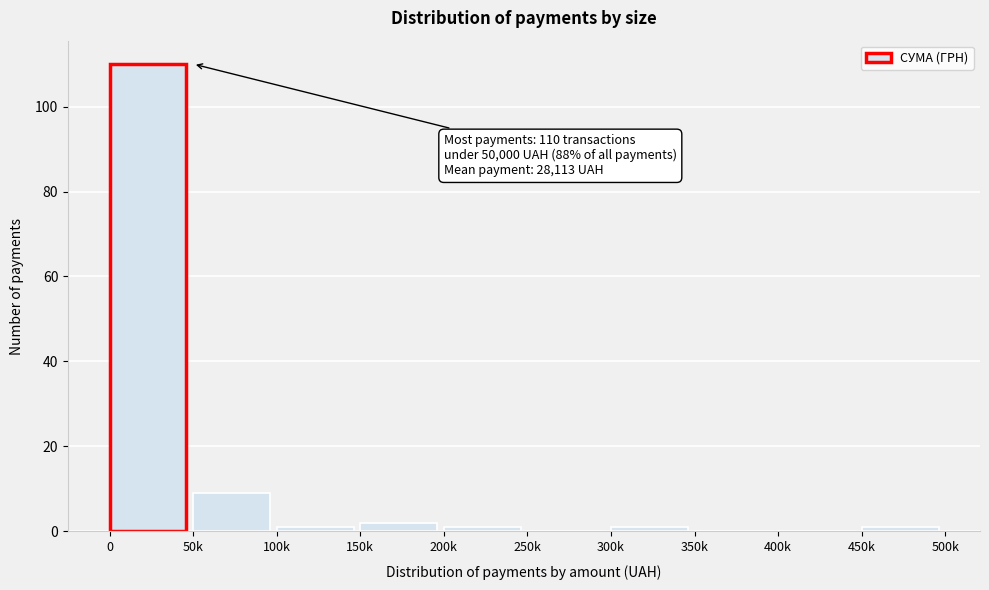

Reading right to left, transcribe all the data shown in this chart.

450k=1	400k=0	350k=0	300k=1	250k=0	200k=1	150k=2	100k=1	50k=9	0=110